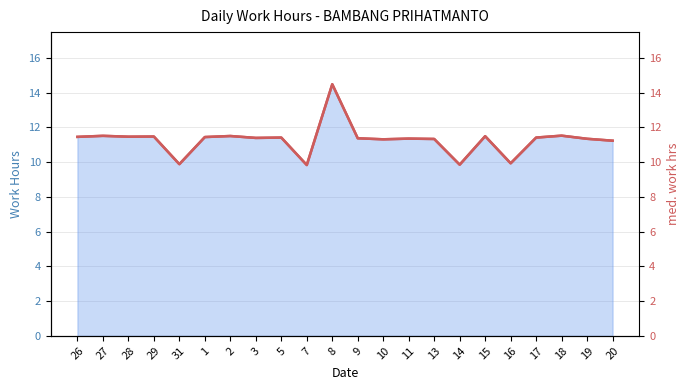

At which category does the data reach its first local valley?

28